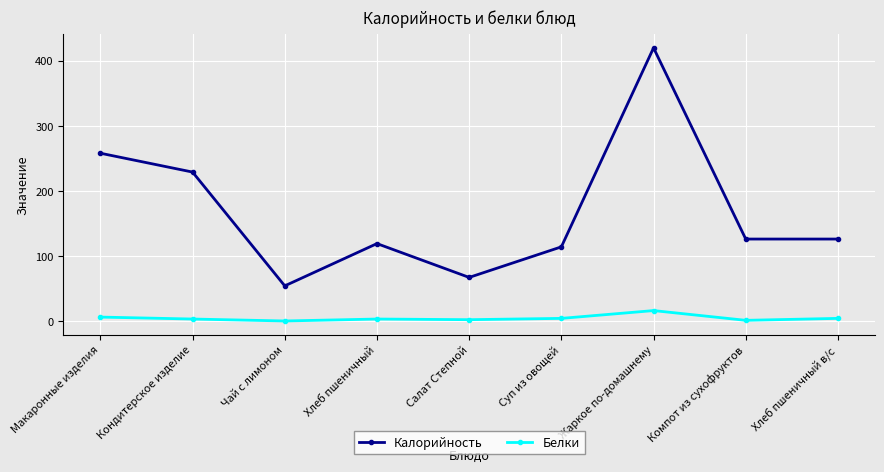

True or false: Калорийность and Белки intersect in this chart.

False